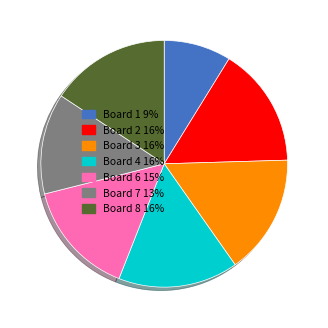

Is it true that Board 7 13% is 13% of the pie?

True